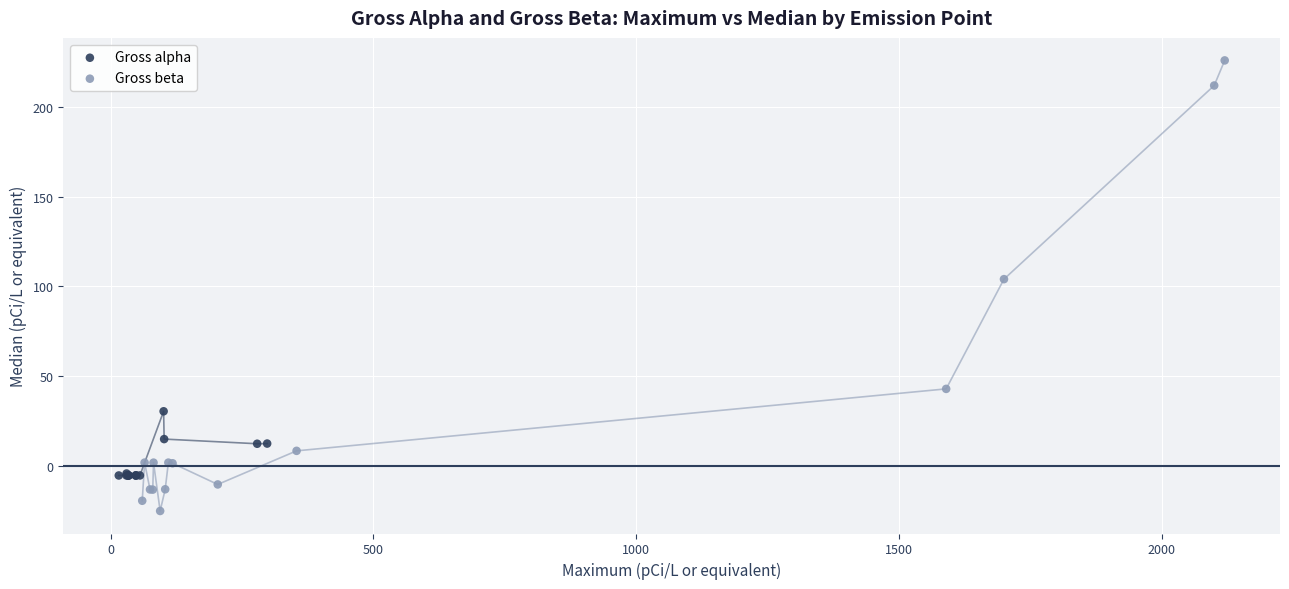

Which series contains the lowest Y value?

Gross beta